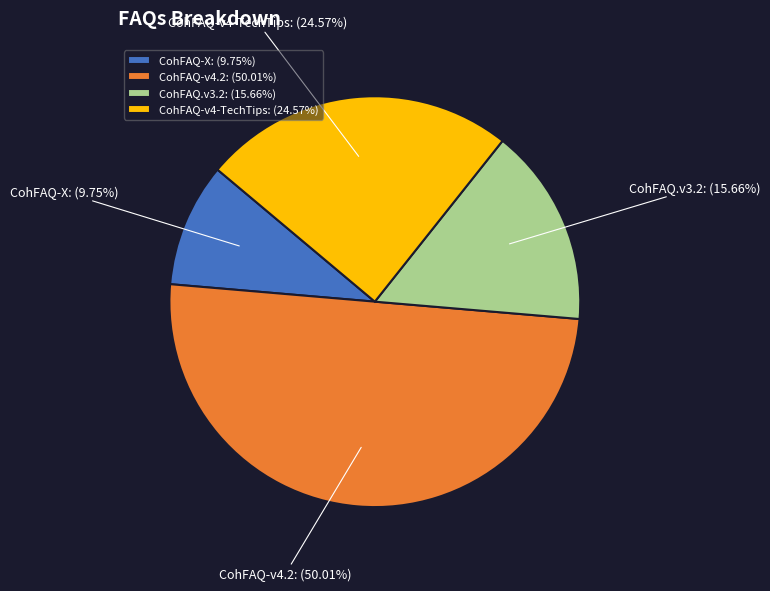

The CohFAQ-X slice represents 1% of the pie. True or false?

False